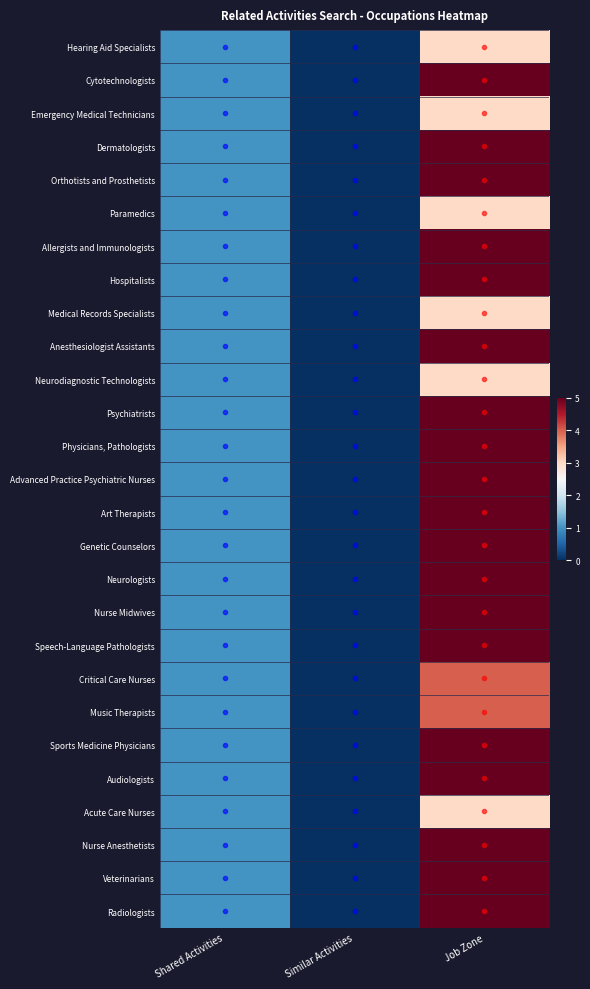

At how many categories does at least one series exceed 2?

1